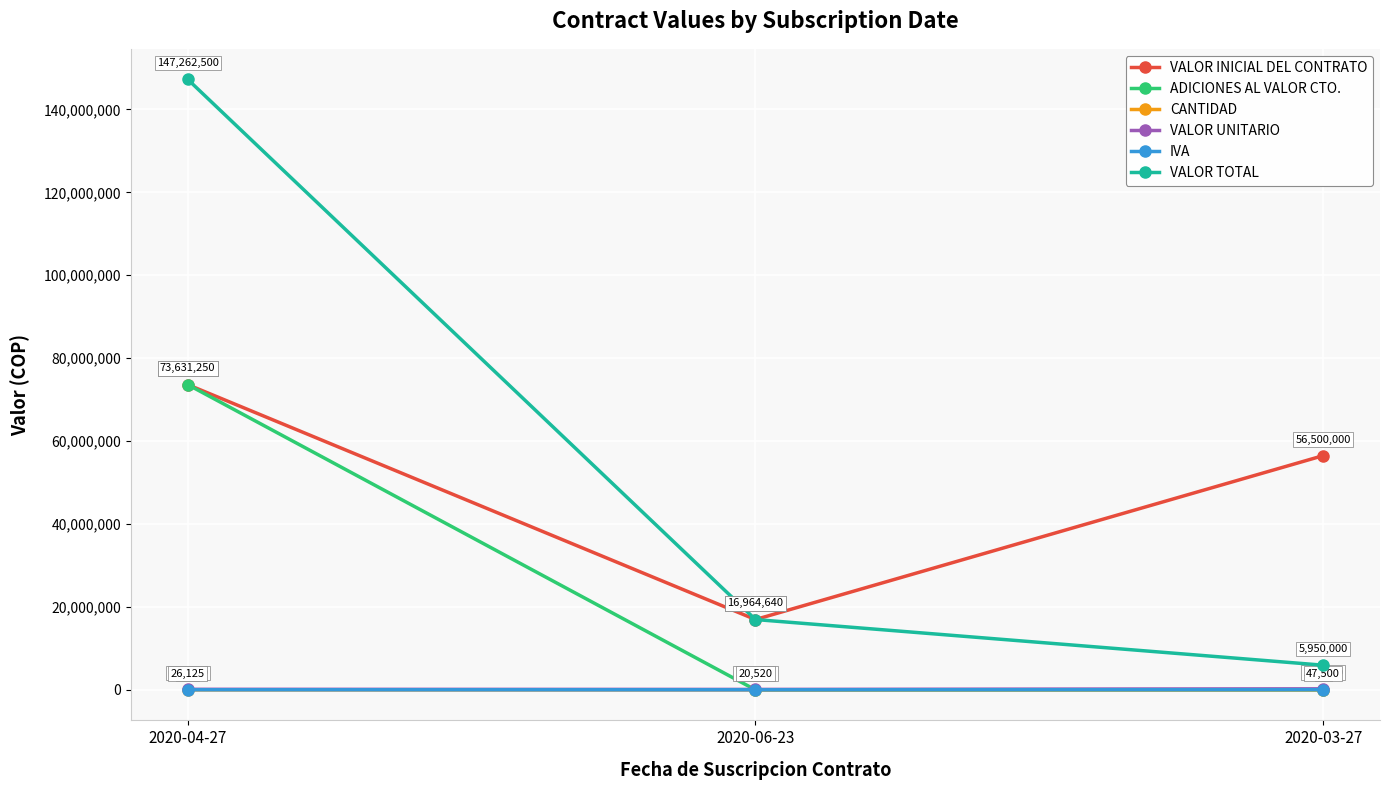

What is the maximum value shown in the chart?

147262500